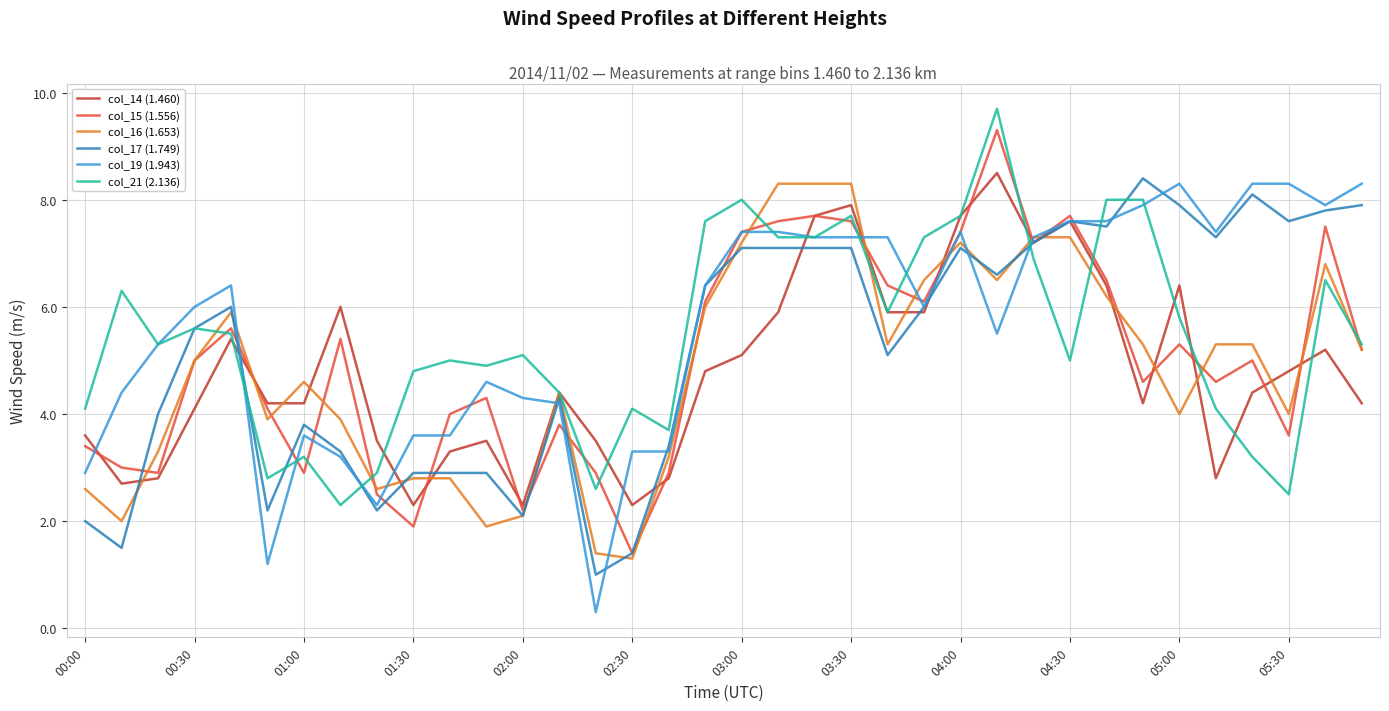

What is the lowest value of the col_16 (1.653) series?

1.3